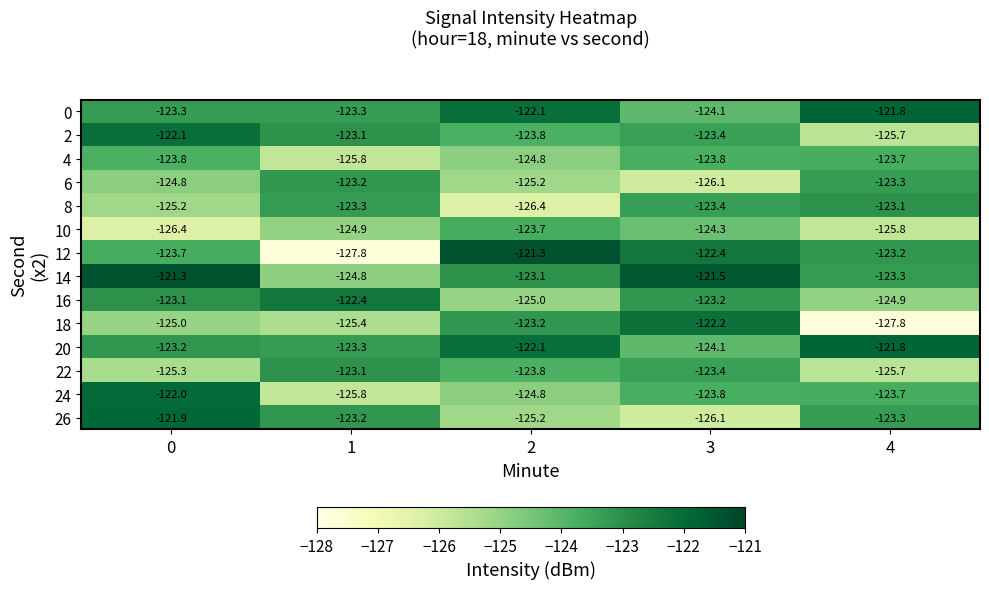

What is the difference between the 14 values at 2 and 0?

1.8